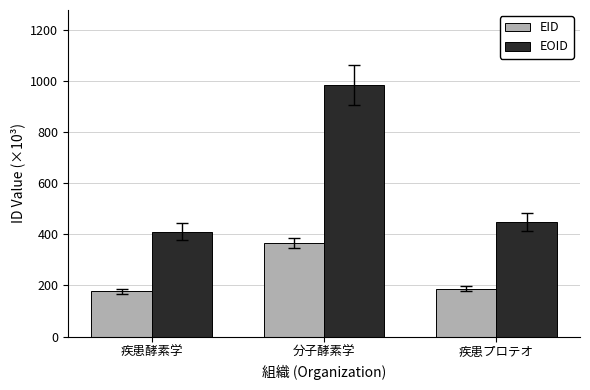

Reading left to right, what are all the values shown in this chart?

EID: 疾患酵素学=177.5	分子酵素学=366.9	疾患プロテオ=187.6
EOID: 疾患酵素学=411.2	分子酵素学=982.8	疾患プロテオ=448.3